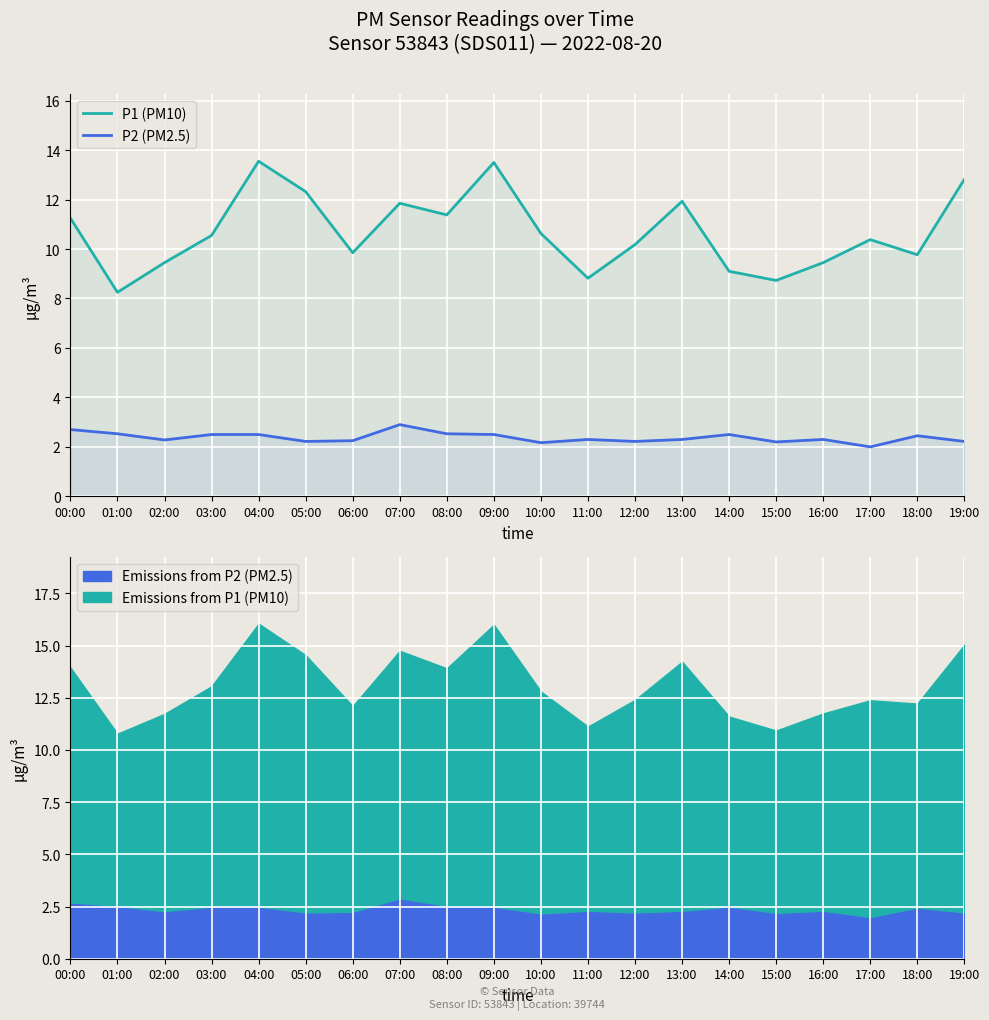

Is the value of P1 (PM10) at 18:00 greater than the value of P2 (PM2.5) at 03:00?

Yes